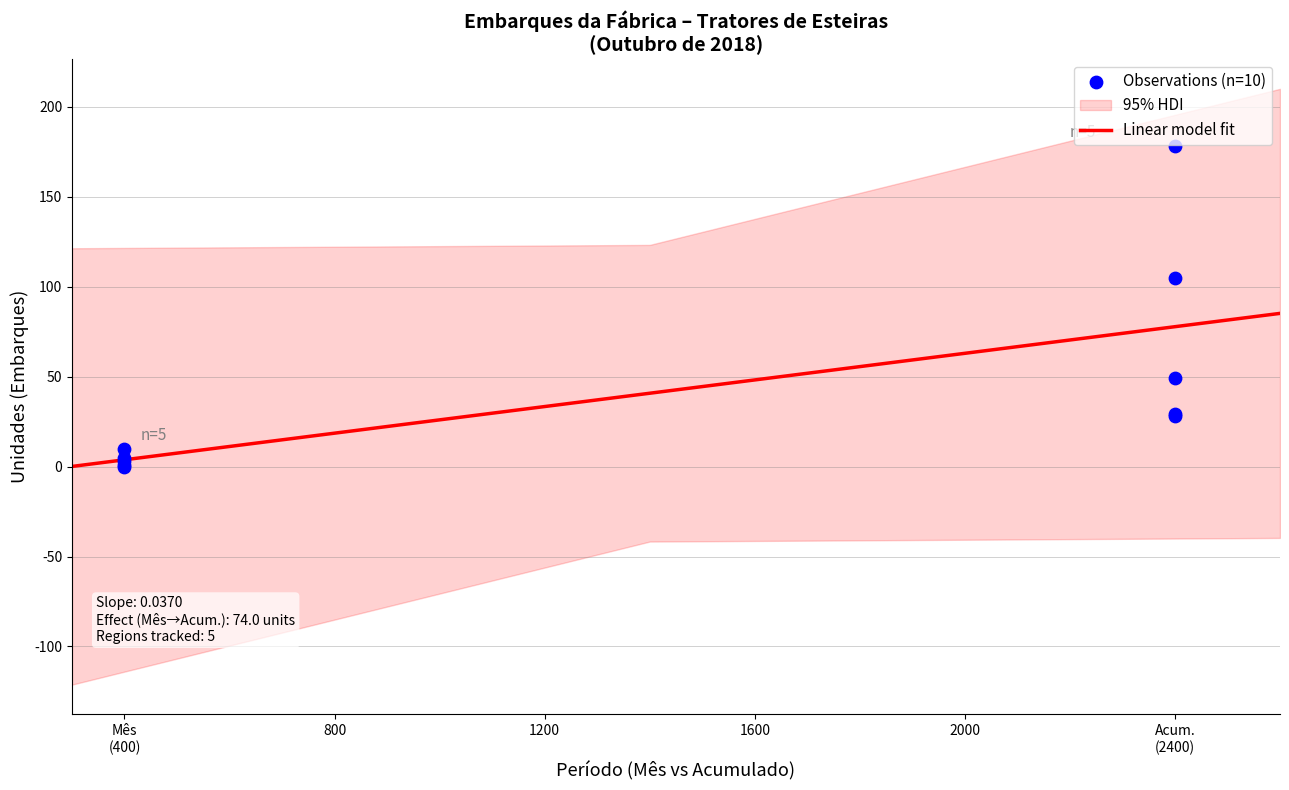

At which category is the sum across all series the highest?

Acum.